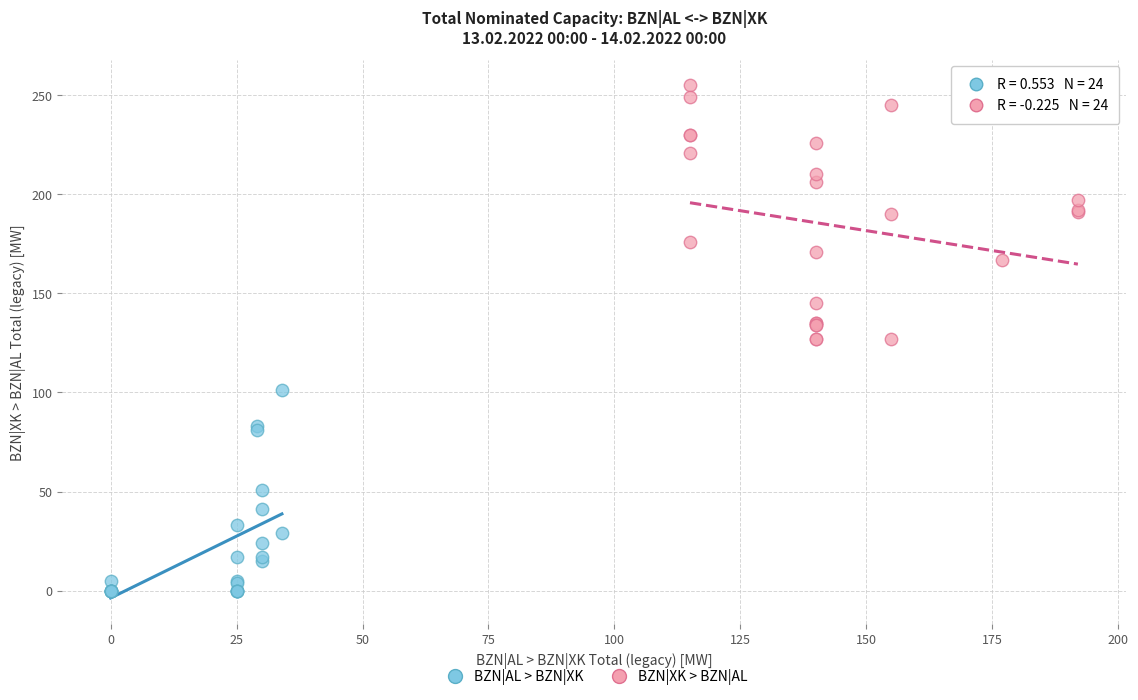

Which series reaches the minimum Y coordinate?

BZN|AL > BZN|XK